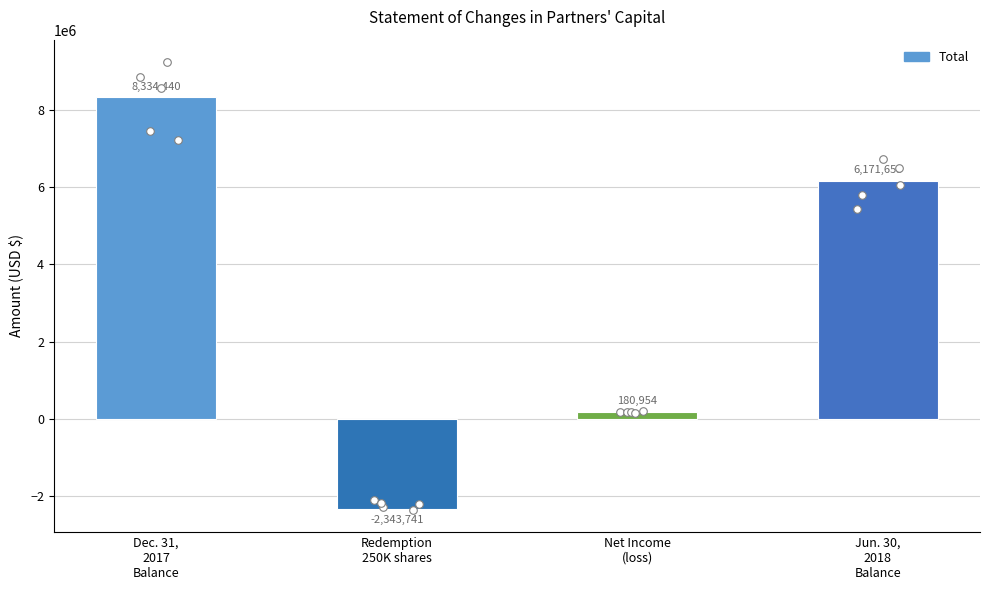

What is the change in value from Net Income
(loss) to Jun. 30,
2018
Balance?

+5990699